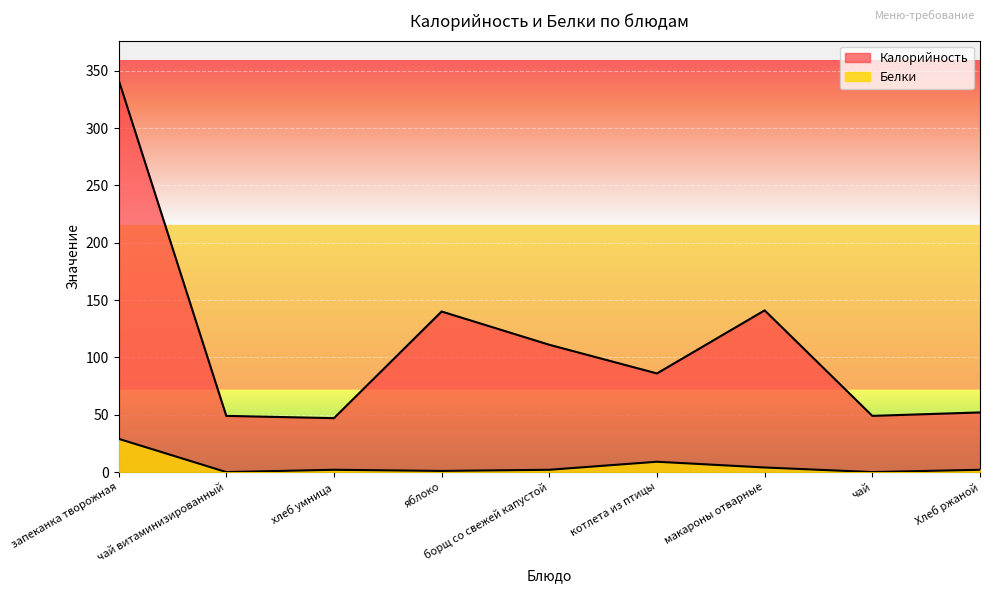

What is the difference between the Белки values at Хлеб ржаной and яблоко?

1